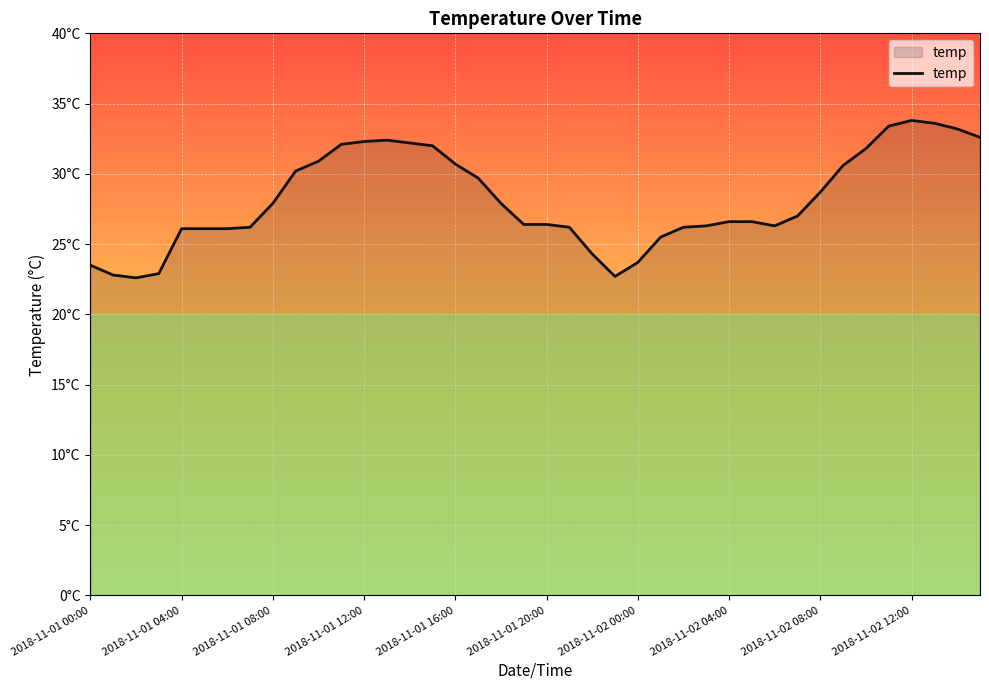

Does the chart display data point markers on the line(s)?

No